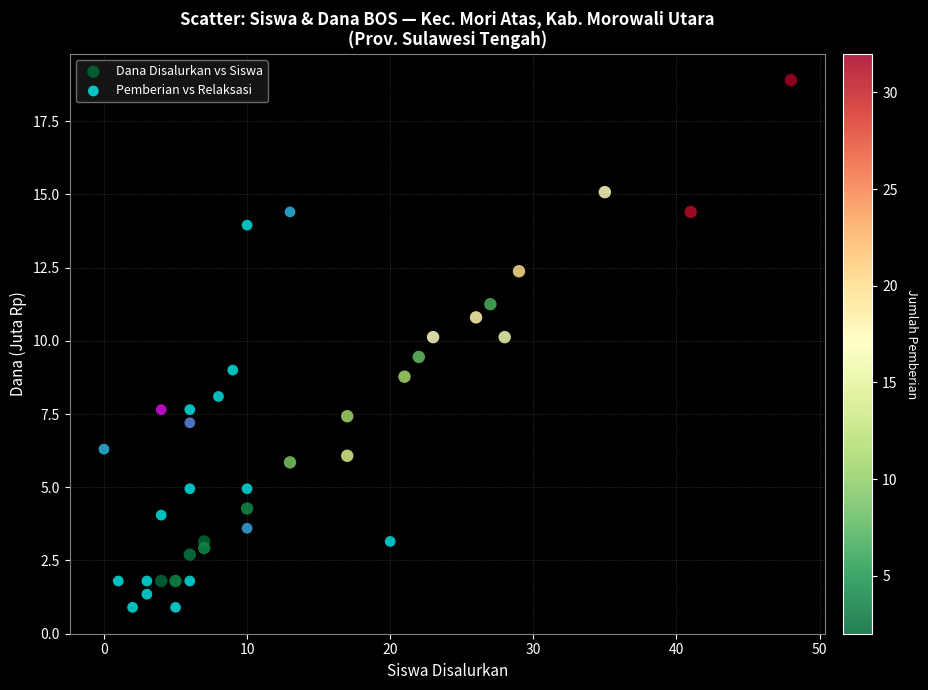

Which series has the largest Y range (max minus min)?

Dana Disalurkan vs Siswa